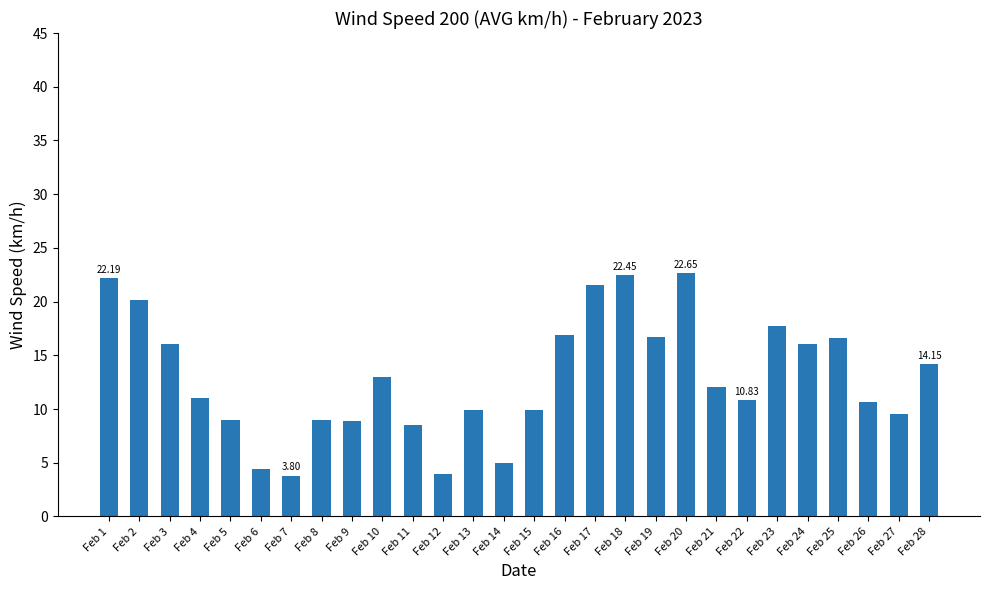

Which has a higher value, Feb 16 or Feb 15?

Feb 16